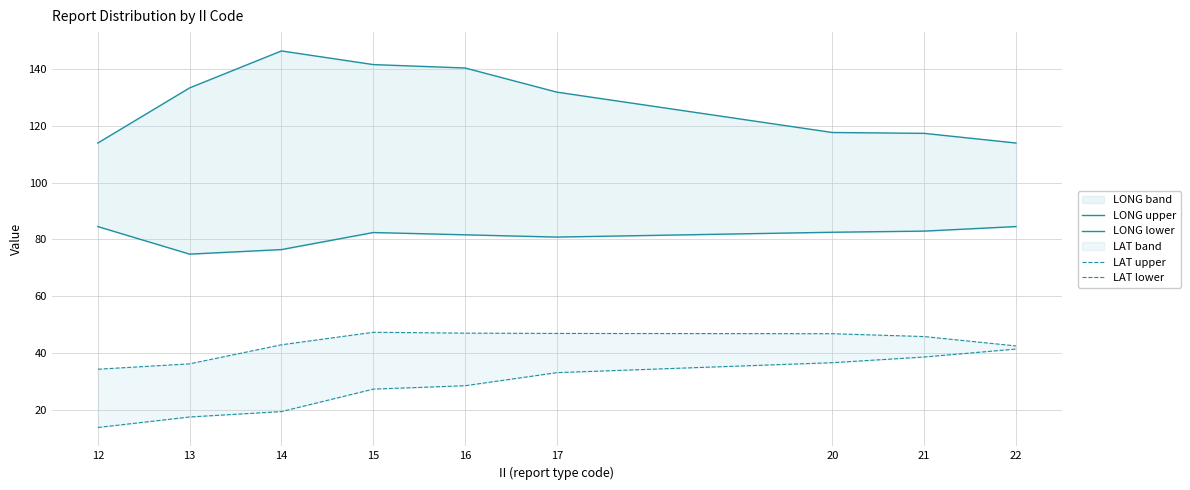

The LAT upper series shows 19.9 at 13. True or false?

False